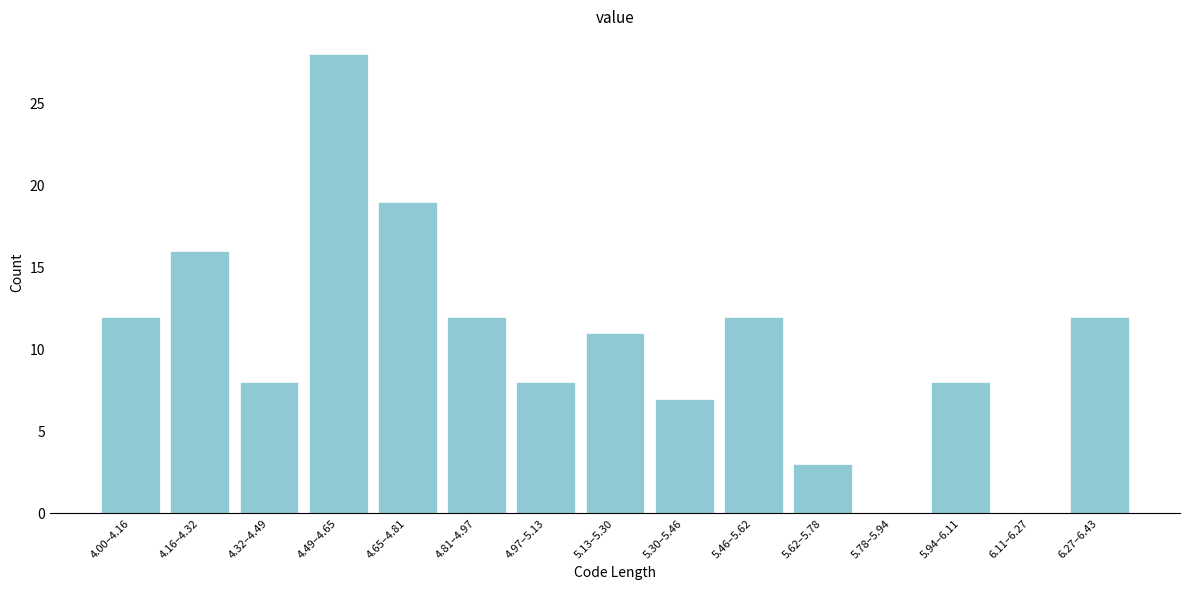

Reading left to right, extract all data points from this chart.

4.00–4.16=12	4.16–4.32=16	4.32–4.49=8	4.49–4.65=28	4.65–4.81=19	4.81–4.97=12	4.97–5.13=8	5.13–5.30=11	5.30–5.46=7	5.46–5.62=12	5.62–5.78=3	5.78–5.94=0	5.94–6.11=8	6.11–6.27=0	6.27–6.43=12